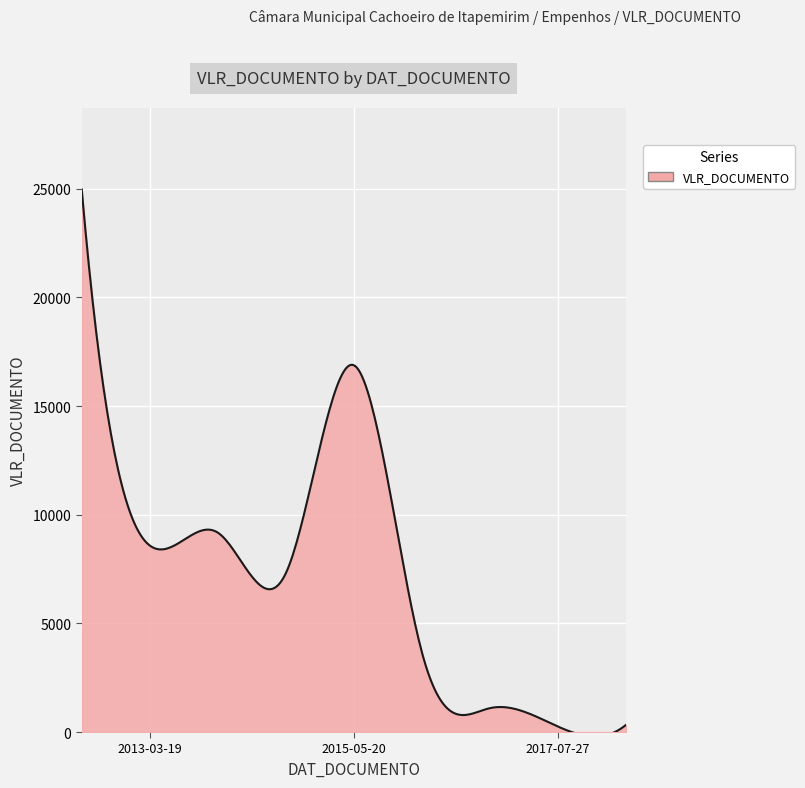

What is the greatest value displayed?

24972.5